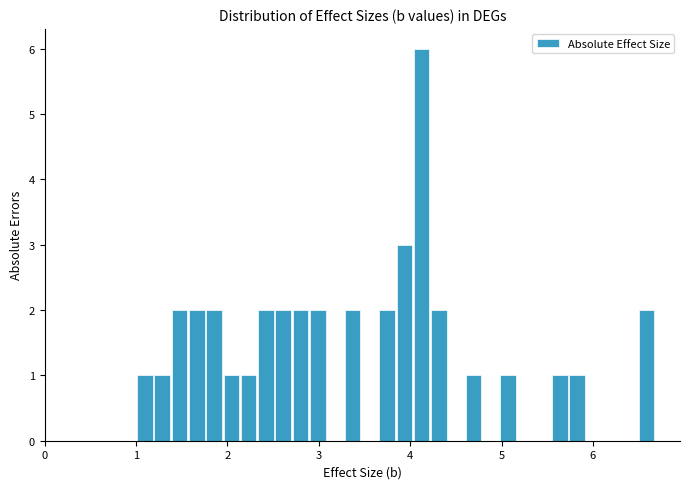

Around what value on the x-axis is the tallest bar? Give the approximate position of its centre, as read against the axis.

4.1